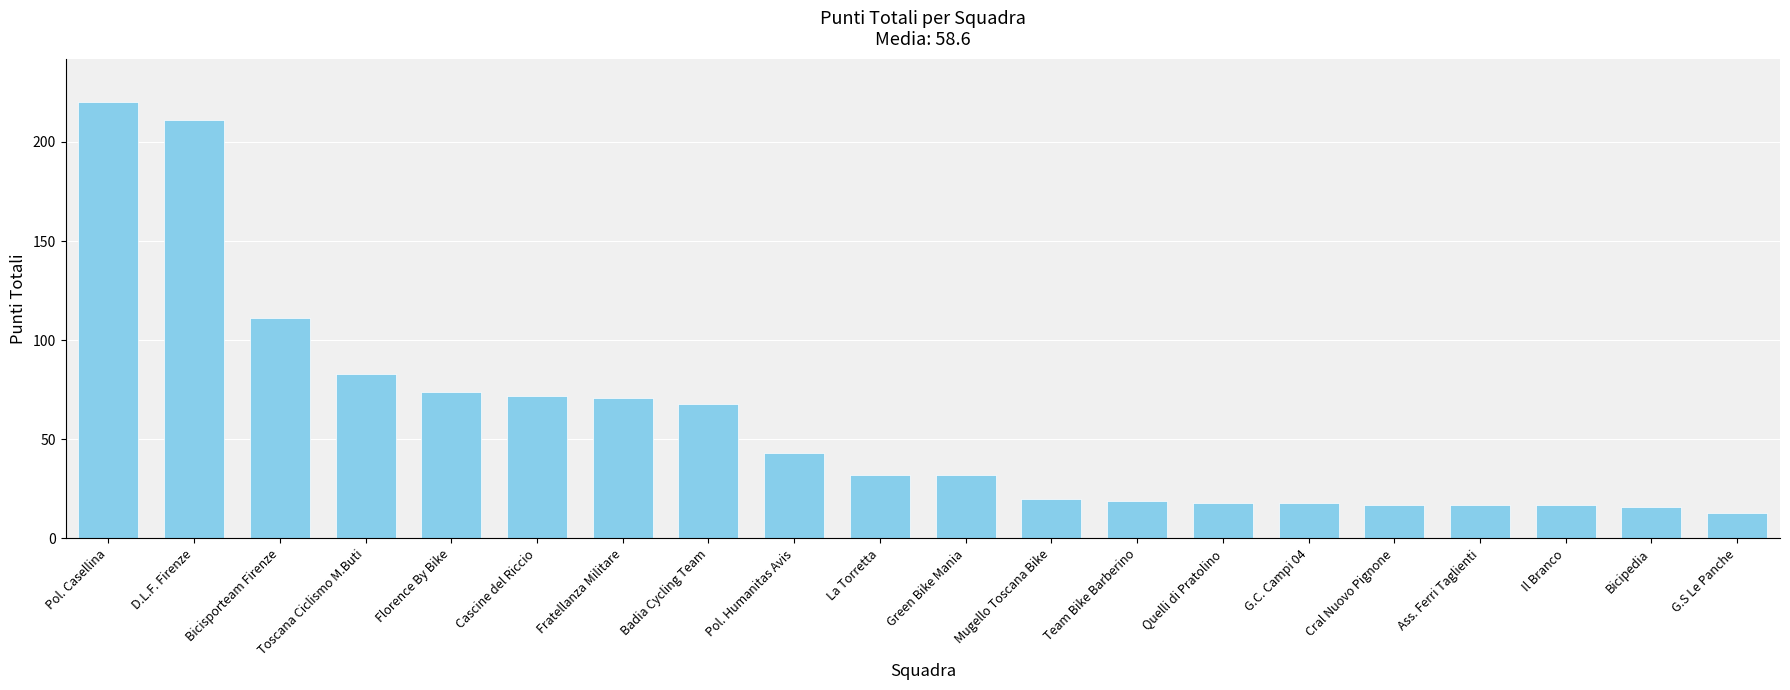

Where is the data nearest to the value 116?

Bicisporteam Firenze